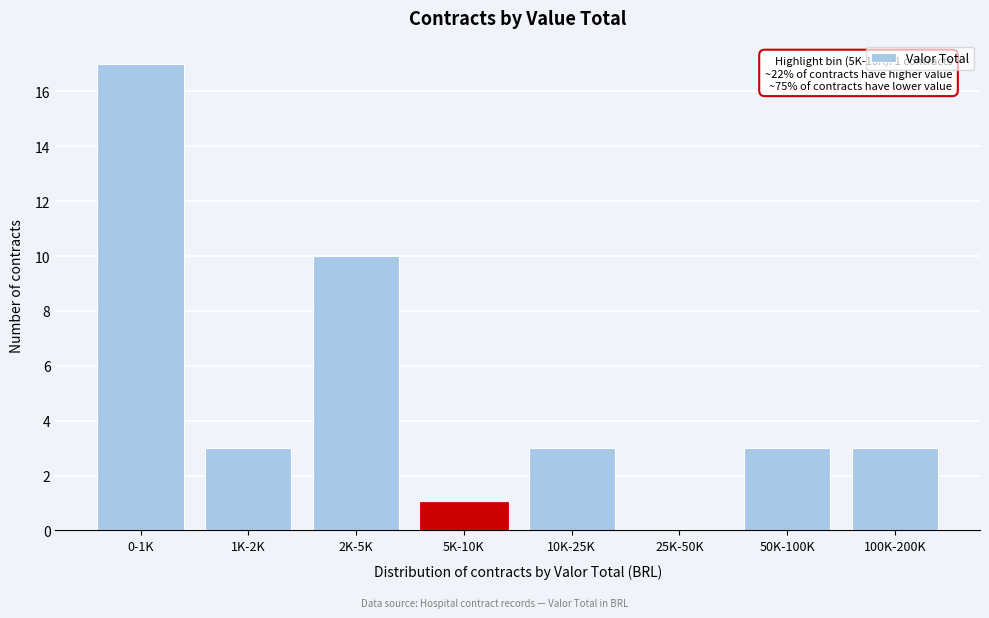

Reading right to left, transcribe all the data shown in this chart.

100K-200K=3	50K-100K=3	25K-50K=0	10K-25K=3	5K-10K=1	2K-5K=10	1K-2K=3	0-1K=17